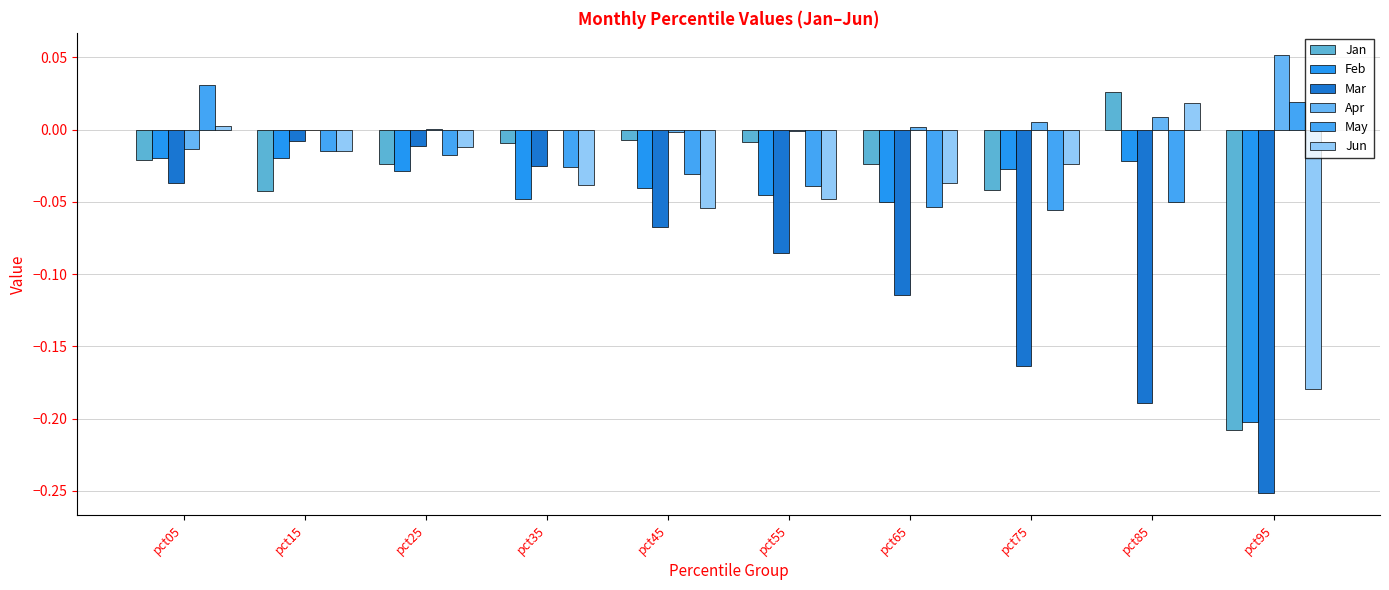

Does the chart contain stacked bars?

No